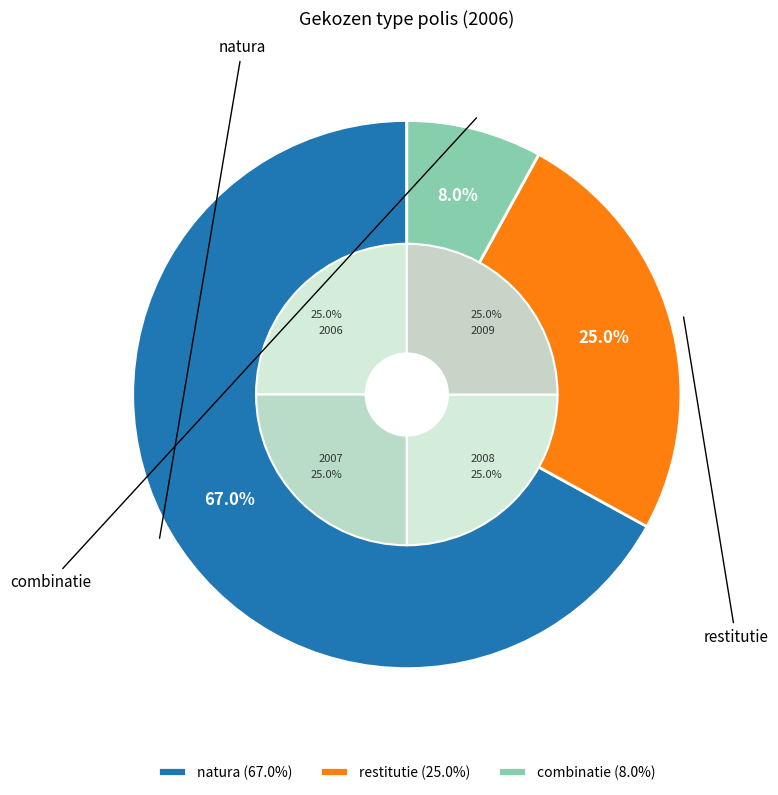

To the nearest percent, what percentage of the pie is natura?

67%